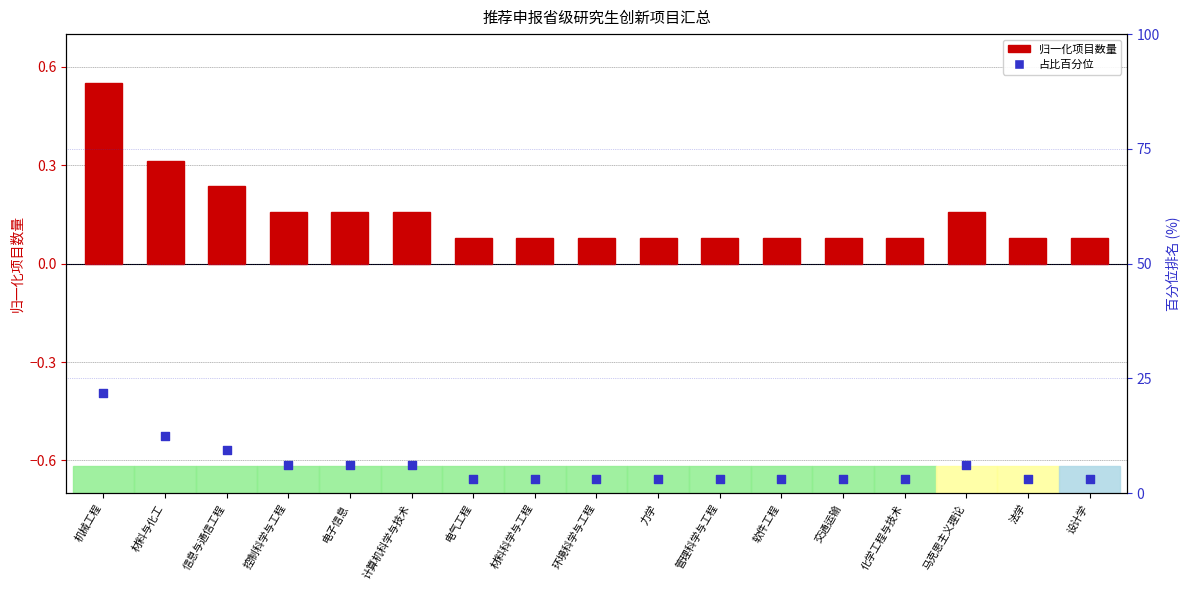

What are all the series names shown in the legend?

项目数量 (归一化), 占比百分位